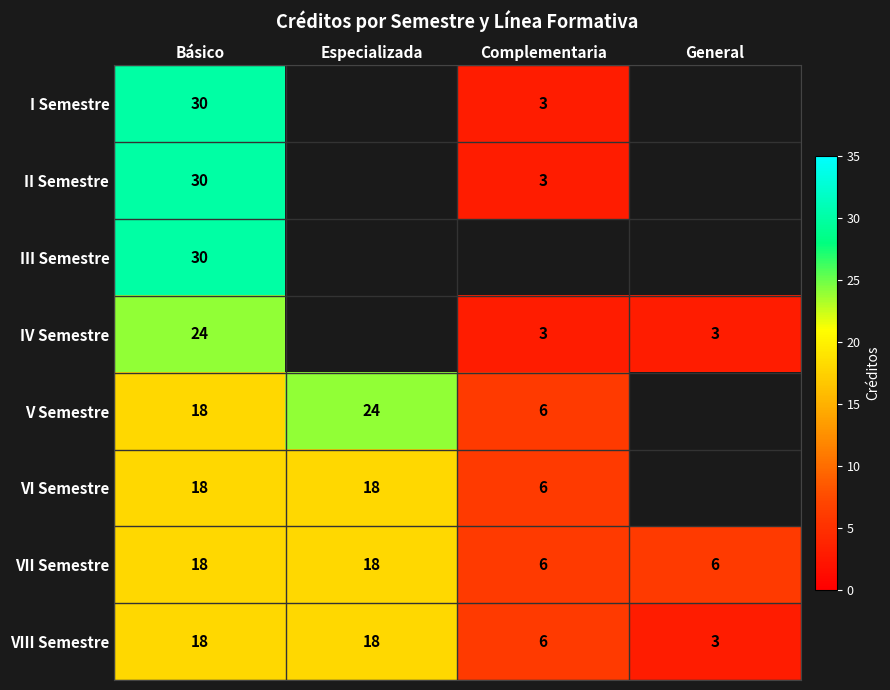

The VII Semestre series shows 6 at General. True or false?

True